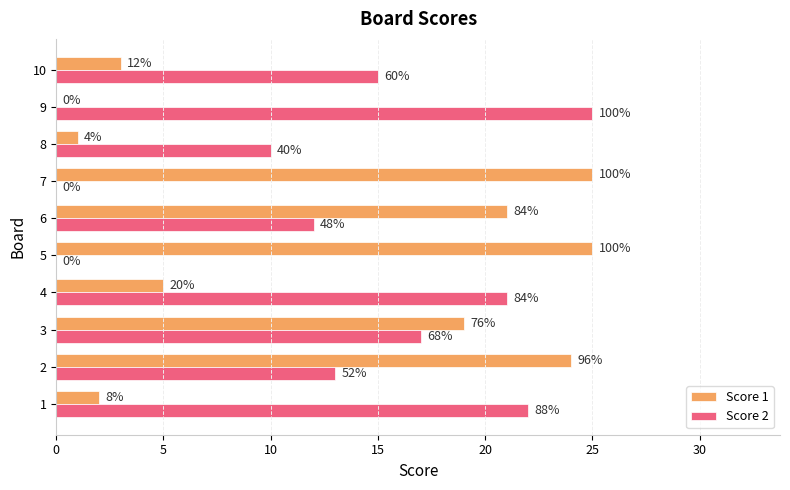

What are all the series names shown in the legend?

Score 1, Score 2